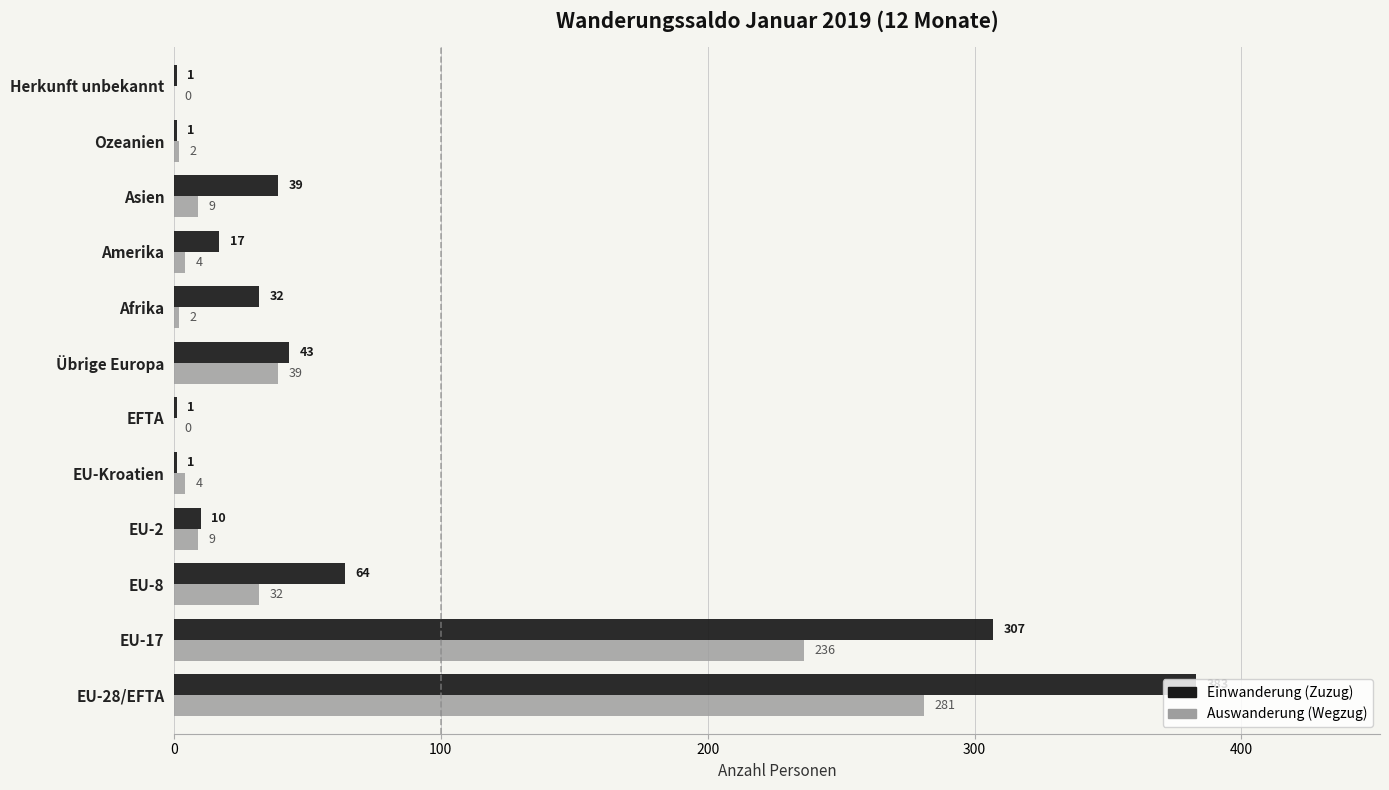

What is the approximate value of Auswanderung (Wegzug) at EU-2, to the nearest 5?

10